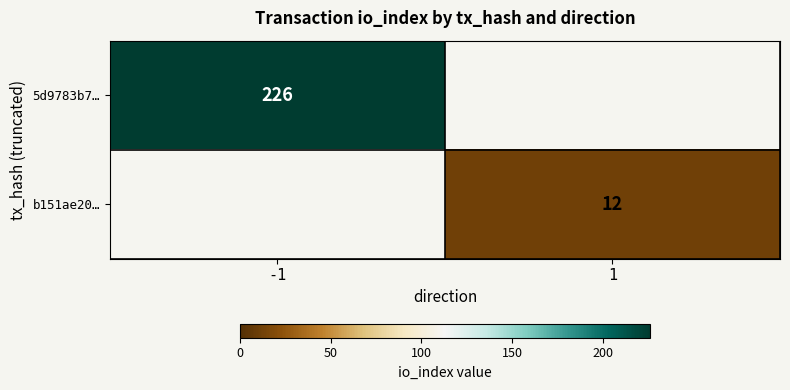

Is it true that 5d9783b7… equals 226 at -1?

True